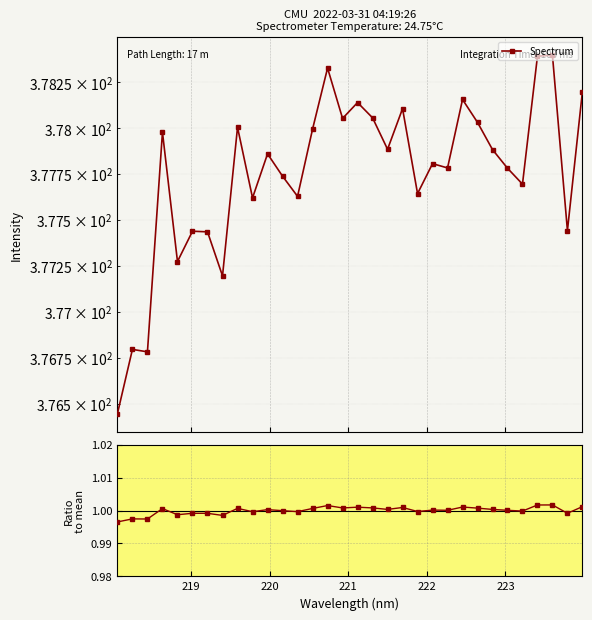

Rank the series by their average value, from highest to lowest.

Spectrum, Ratio to mean